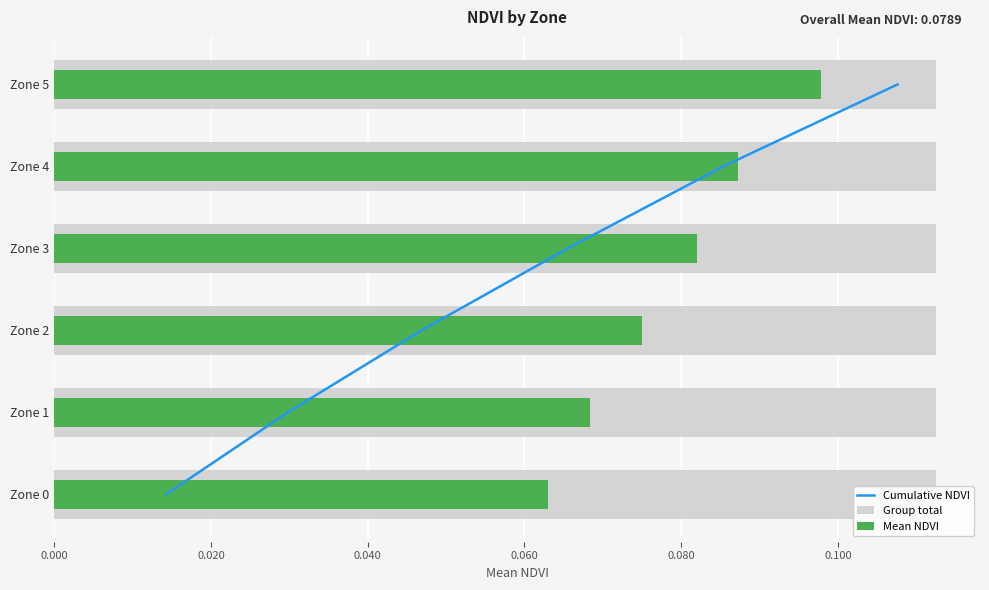

Between 0.060 and 0.000, which is larger?

0.060